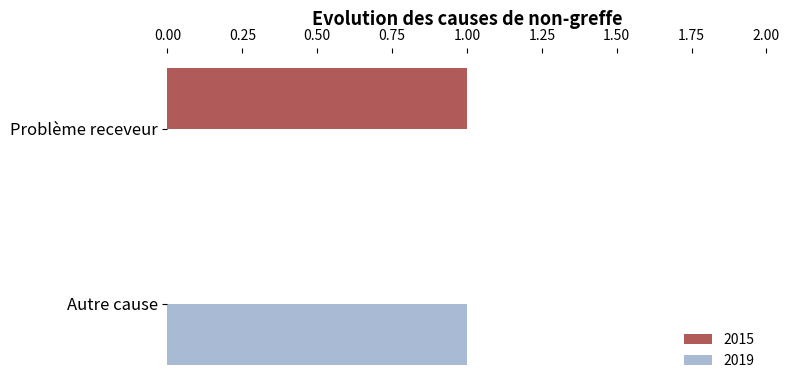

Is the value of 2015 at Autre cause greater than the value of 2019 at Autre cause?

No